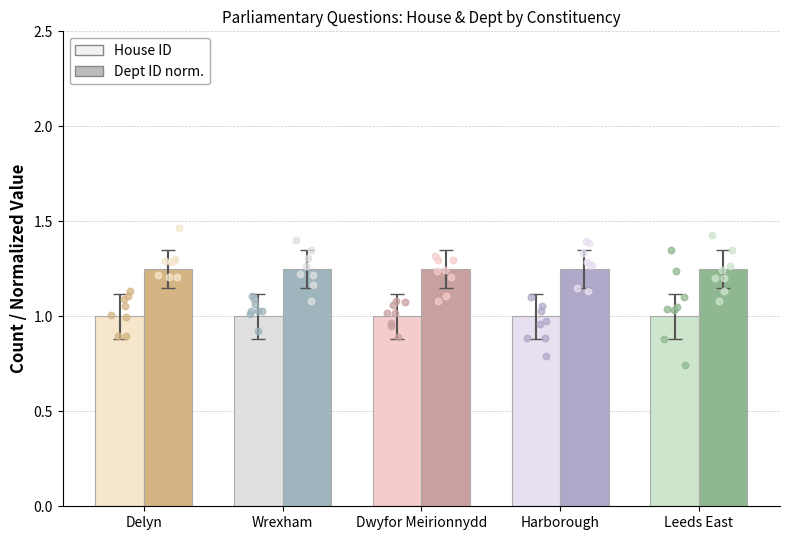

Is the value of House ID (Female) at Harborough greater than the value of Dept ID norm. (Male) at Dwyfor Meirionnydd?

No